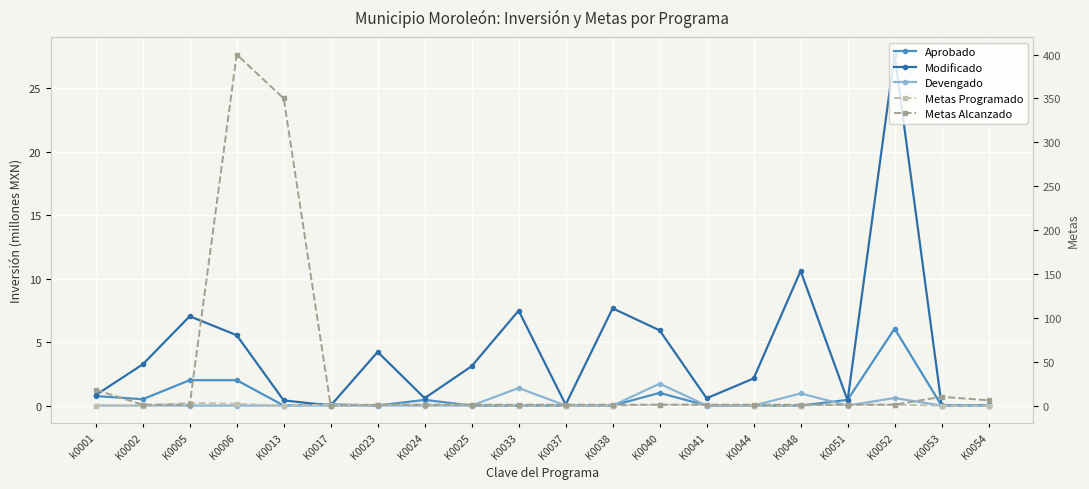

What is the label of the 8th point from the left?

K0024